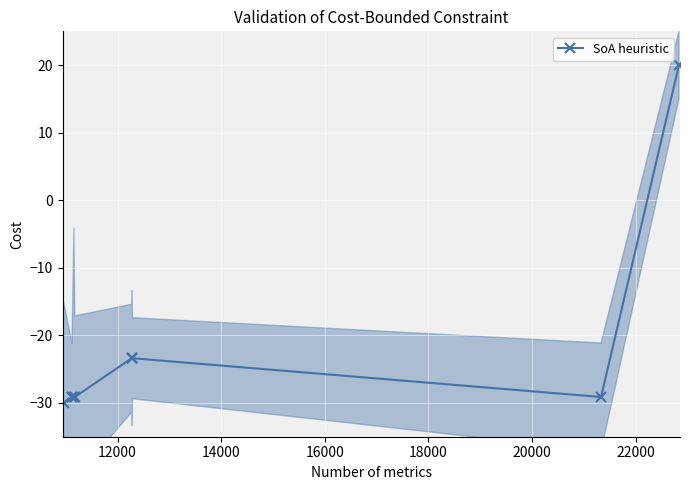

How many interior local valleys (lower than both neighbors) does the data have?

1